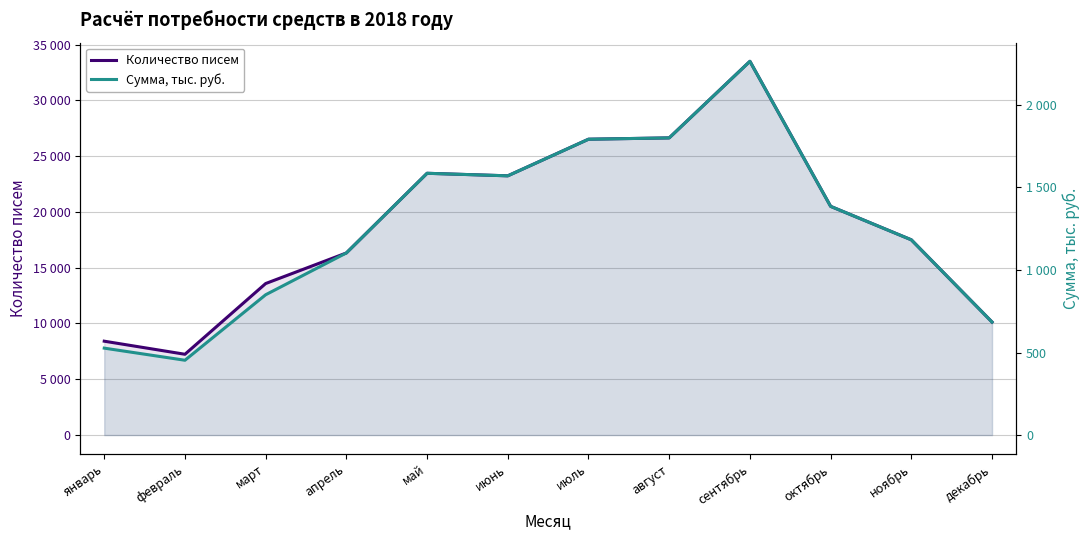

List the series in order of their peak value, lowest first.

Сумма, тыс. руб., Количество писем